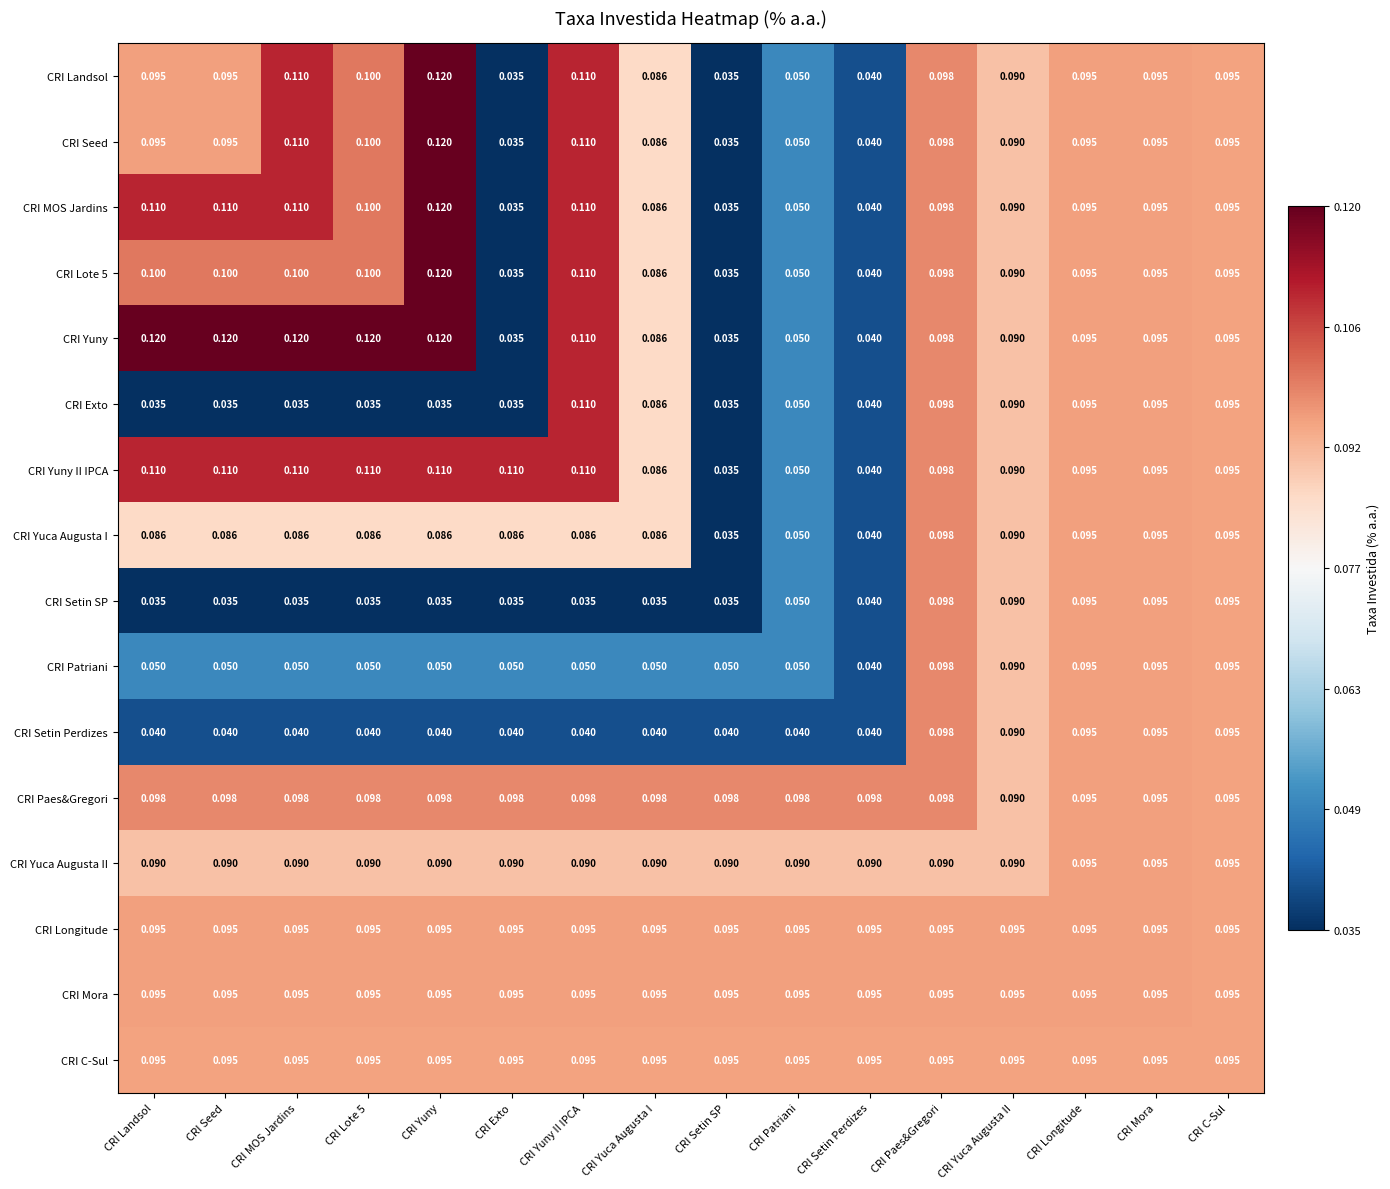

Between CRI MOS Jardins and CRI Setin Perdizes, which series saw the biggest shift?

CRI Yuny